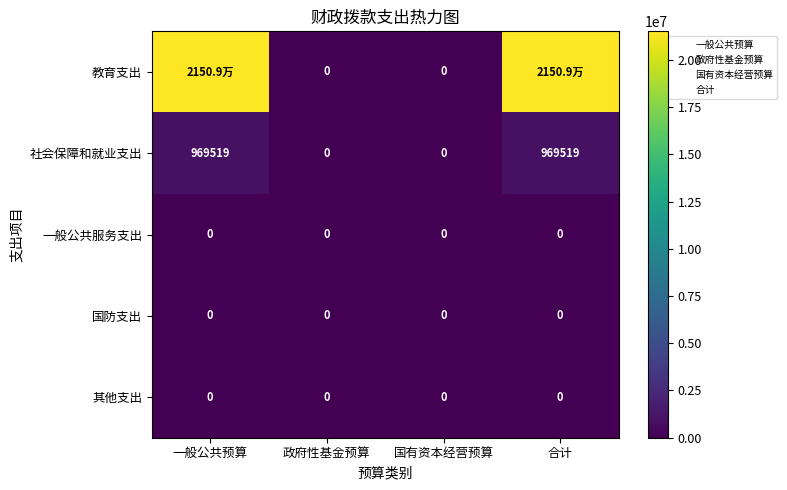

Which label corresponds to the largest value in the chart?

一般公共预算